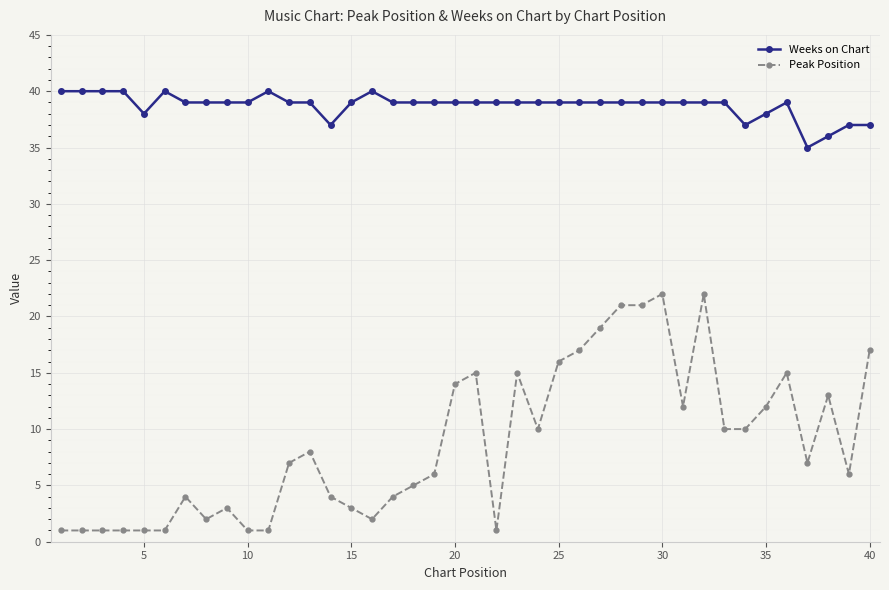

True or false: Weeks on Chart and Peak Position intersect in this chart.

False